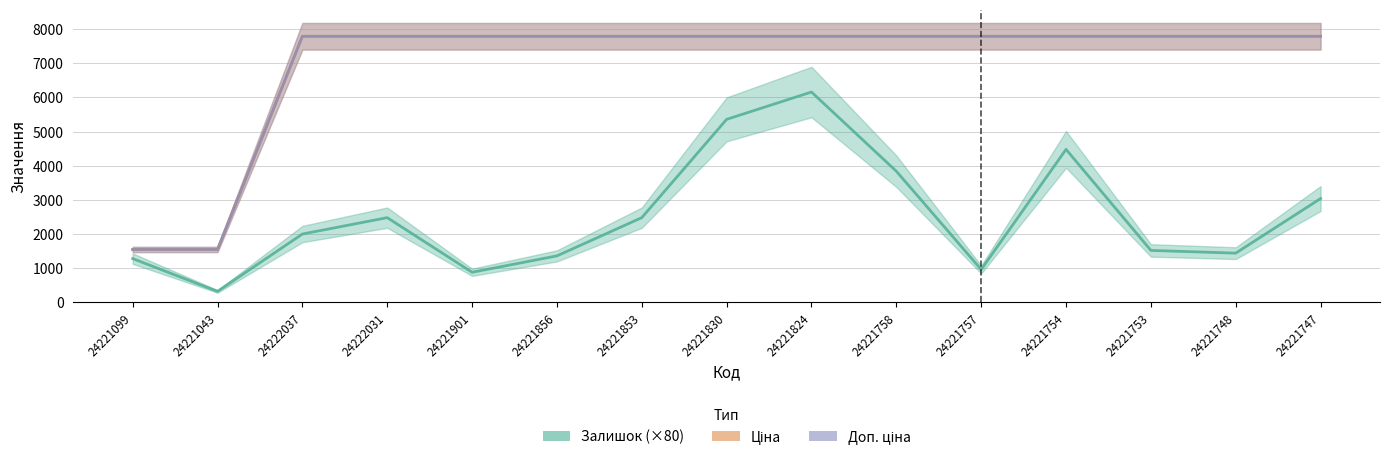

What is the approximate value of Ціна at 24221853?

7792.9